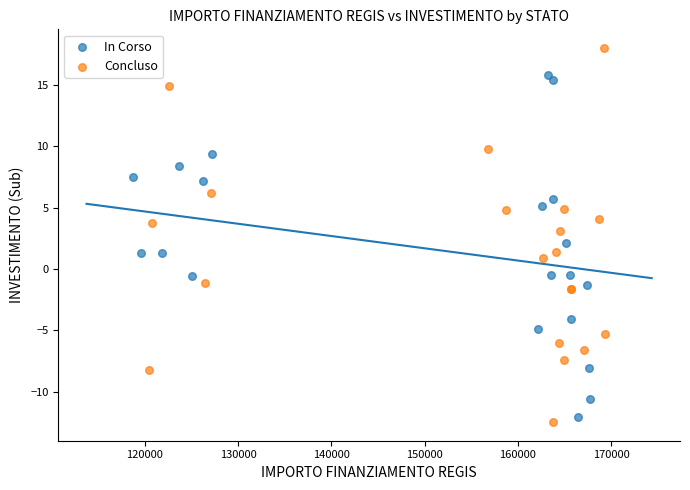

Which series has the largest Y range (max minus min)?

Concluso